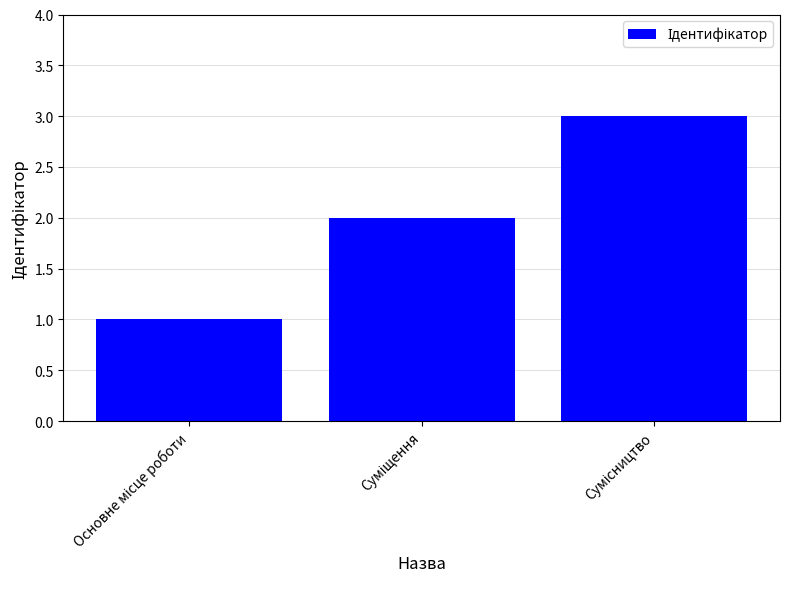

What is the greatest value displayed?

3